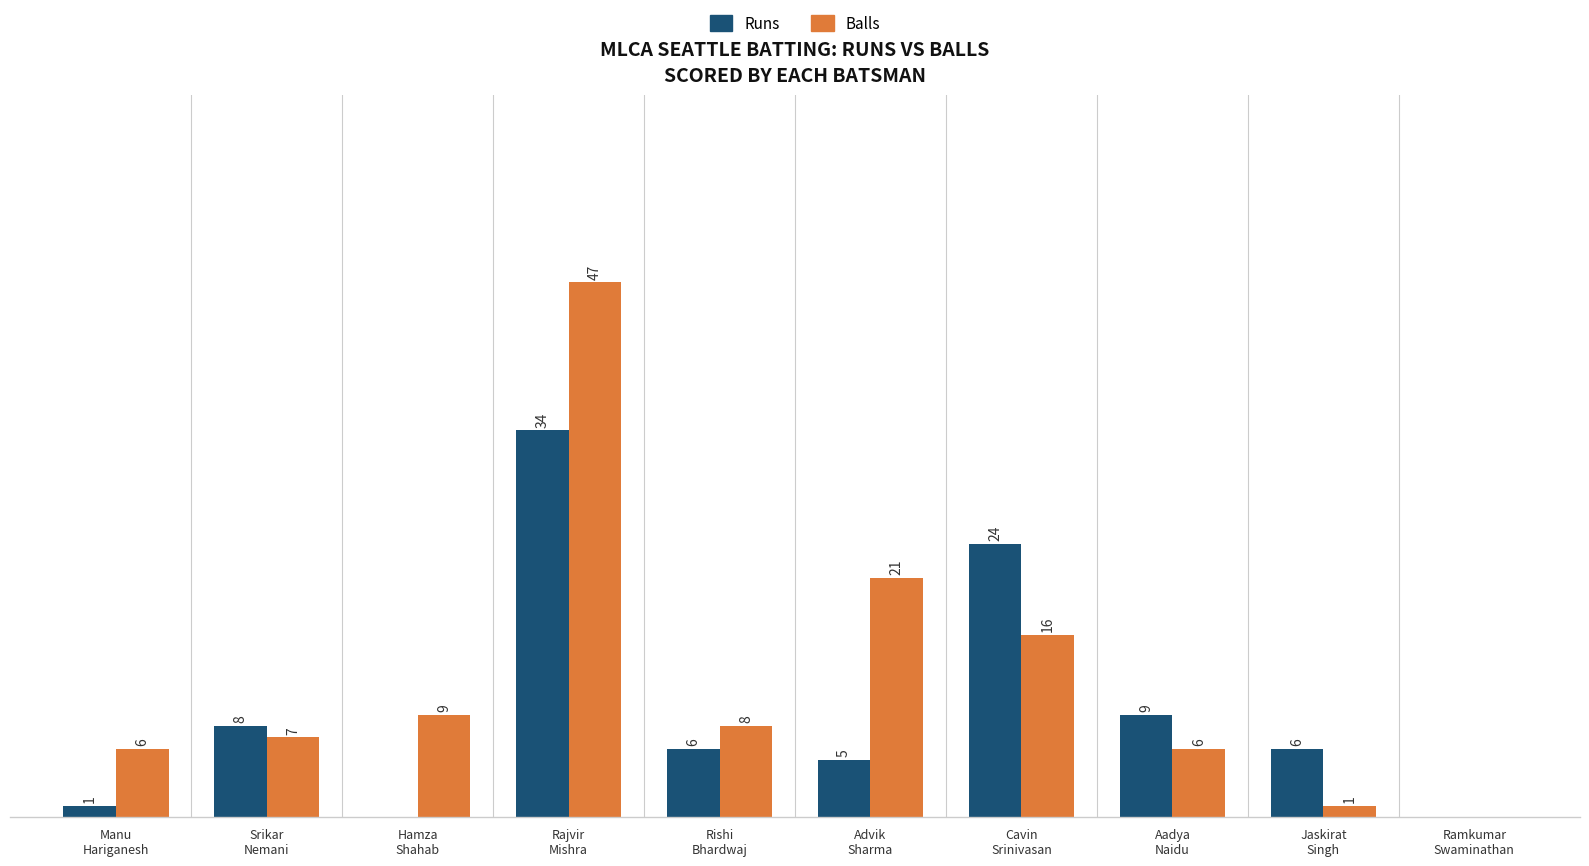

Which series has the largest total across all categories?

Balls